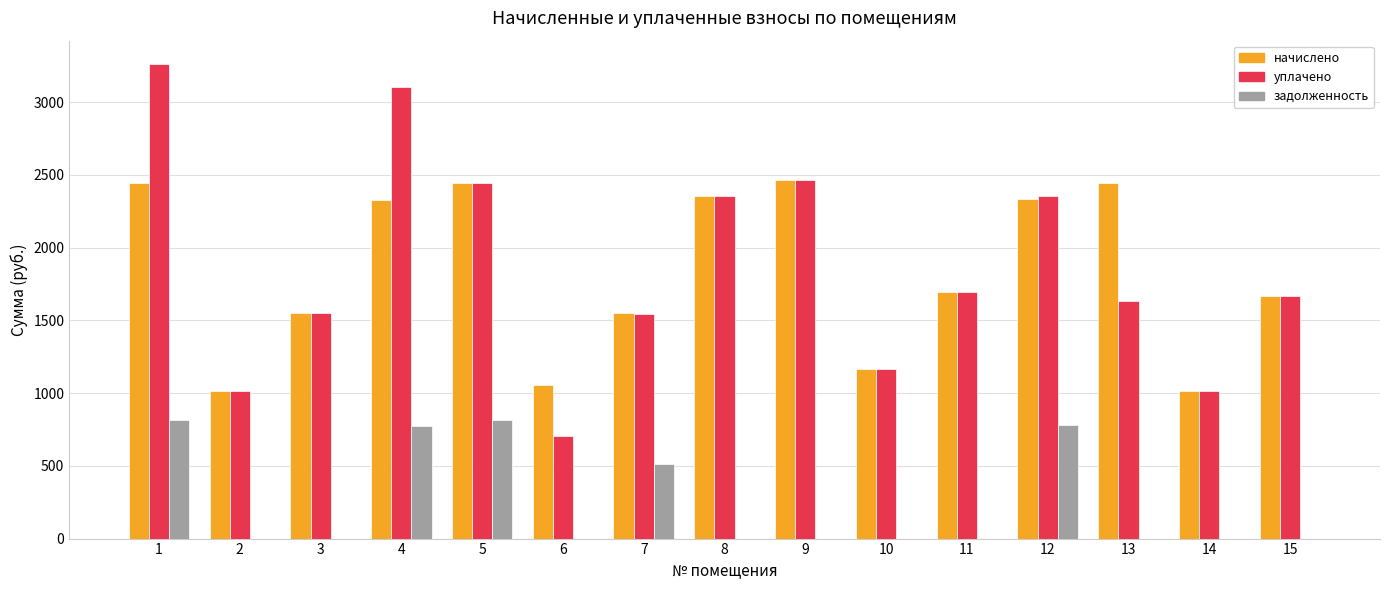

At which category is the sum across all series the highest?

1